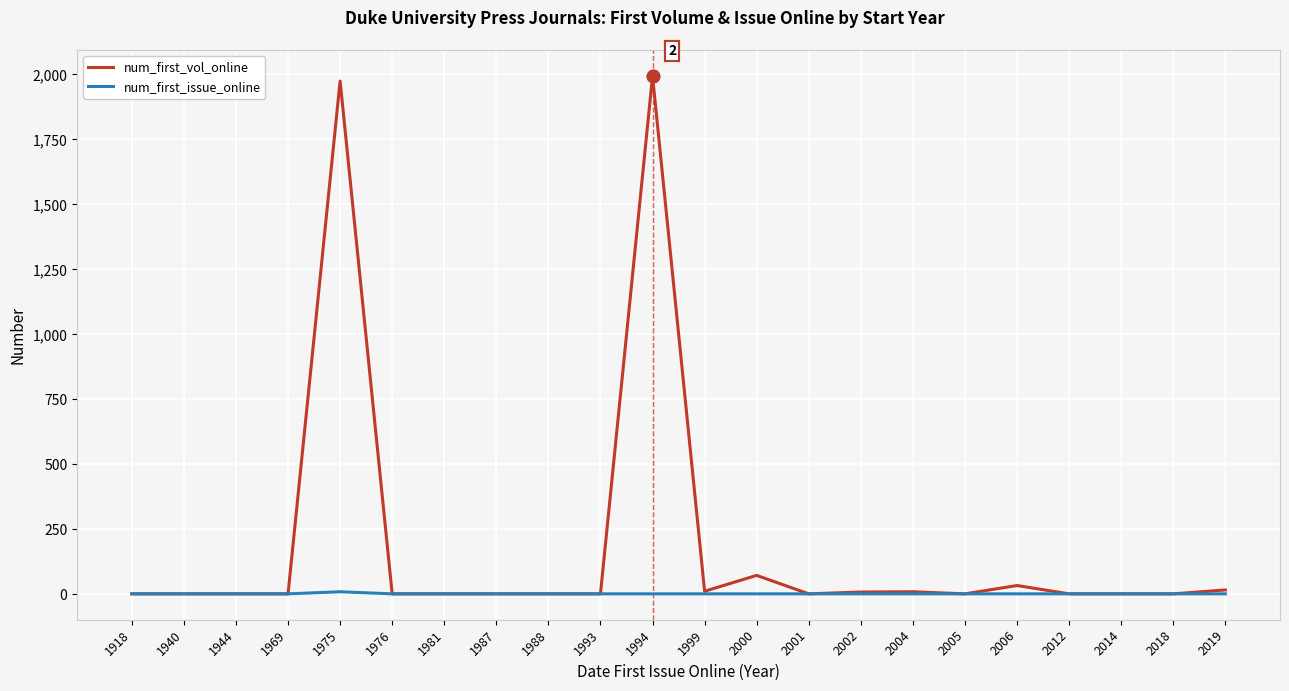

Which series has the largest total across all categories?

num_first_vol_online